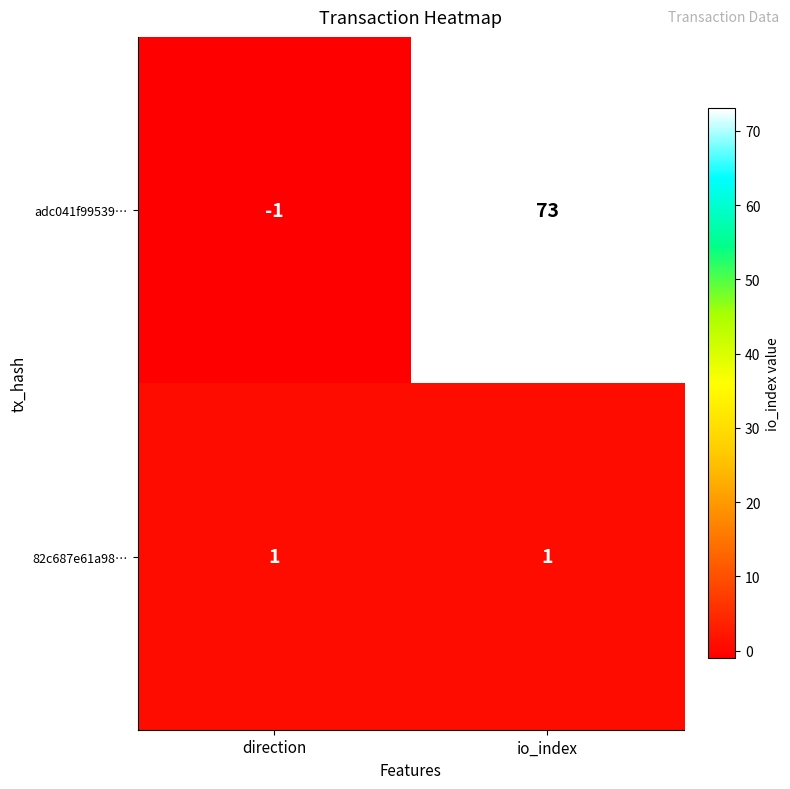

Reading left to right, extract all data points from this chart.

adc041f99539…: -1	73
82c687e61a98…: 1	1